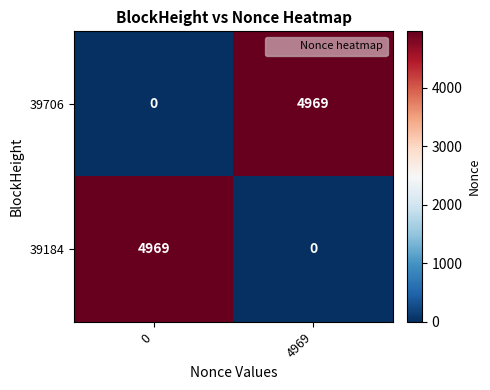

Rank the categories by 39184 value from highest to lowest.

0, 4969